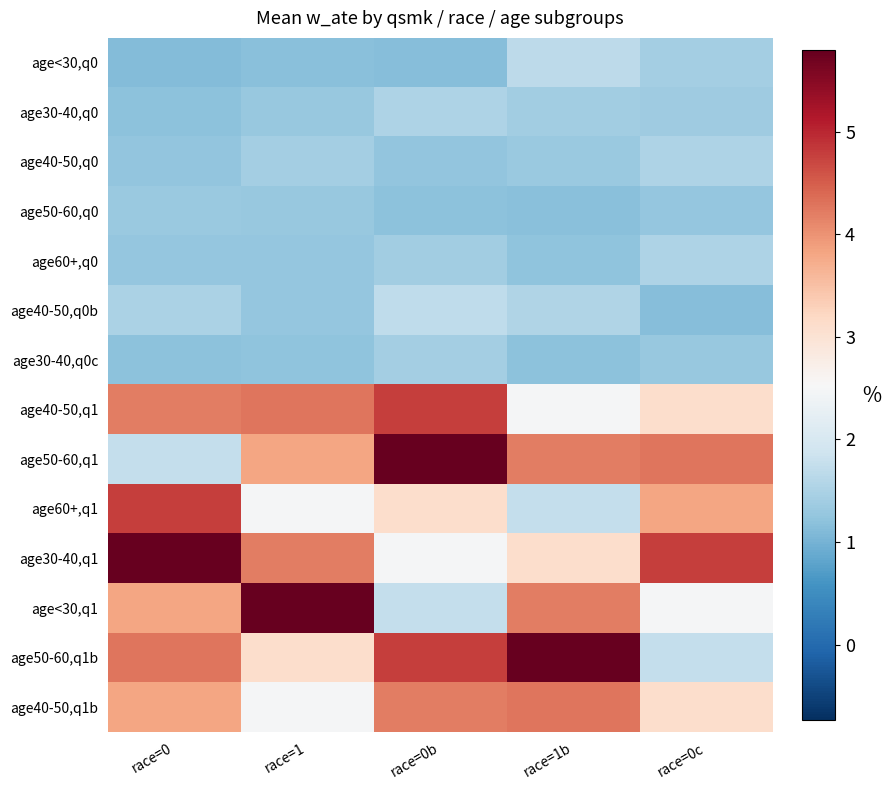

What is the greatest value displayed?

5.8